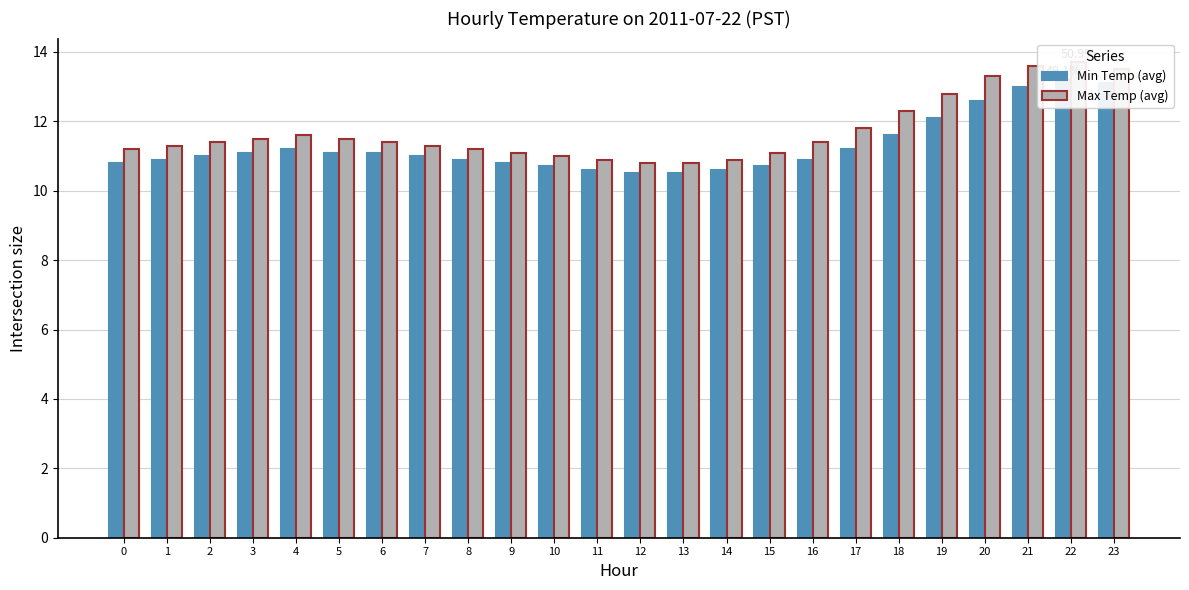

Which has a higher value, 22 or 9?

22